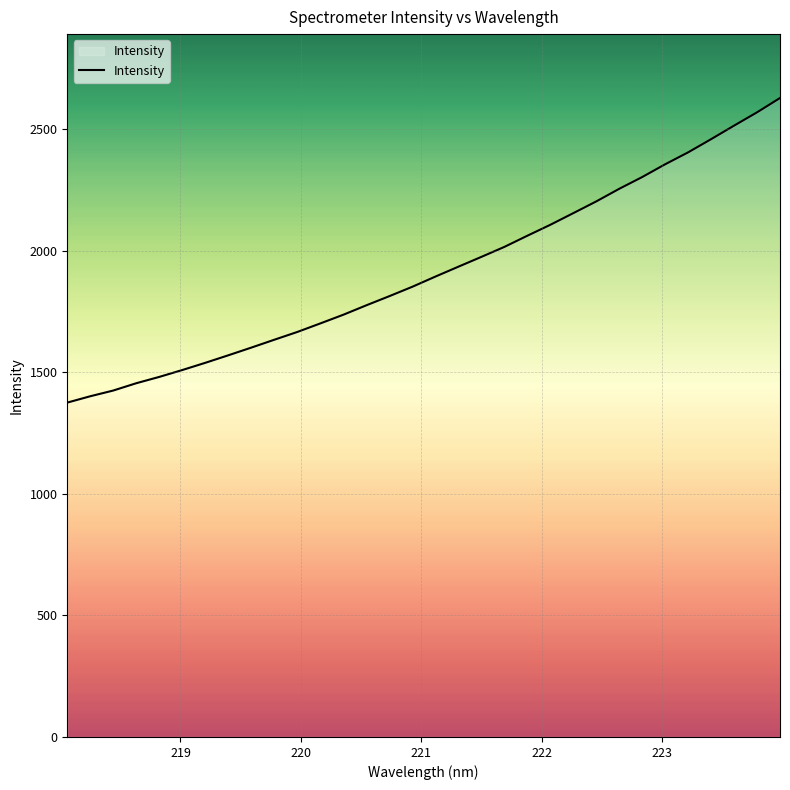

What is the maximum value shown in the chart?

2629.5